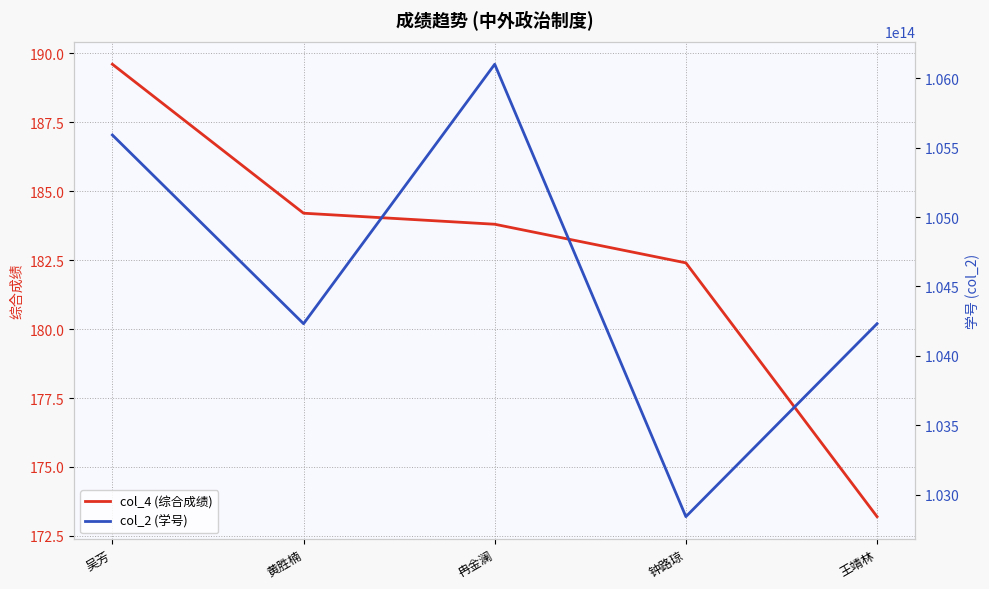

Reading left to right, list all the values displayed in this chart.

col_4 (综合成绩): 189.6	184.2	183.8	182.4	173.2
col_2 (学号): 105591210008983.0	104231414019121.0	106101030220083.0	102841210618761.0	104231370609584.0